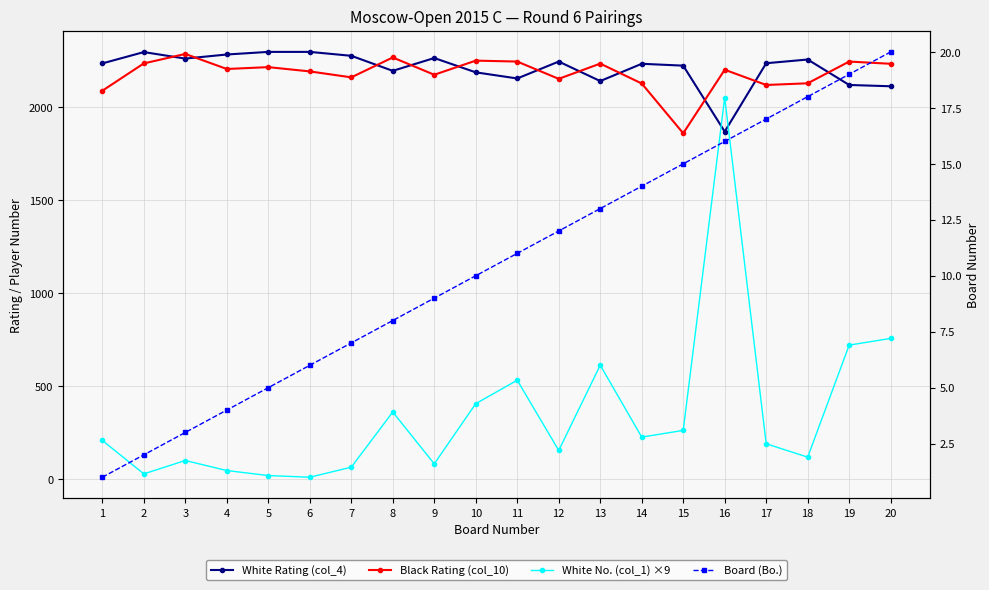

Is the value of White No. (col_1) ×9 at 20 greater than the value of White Rating (col_4) at 14?

No